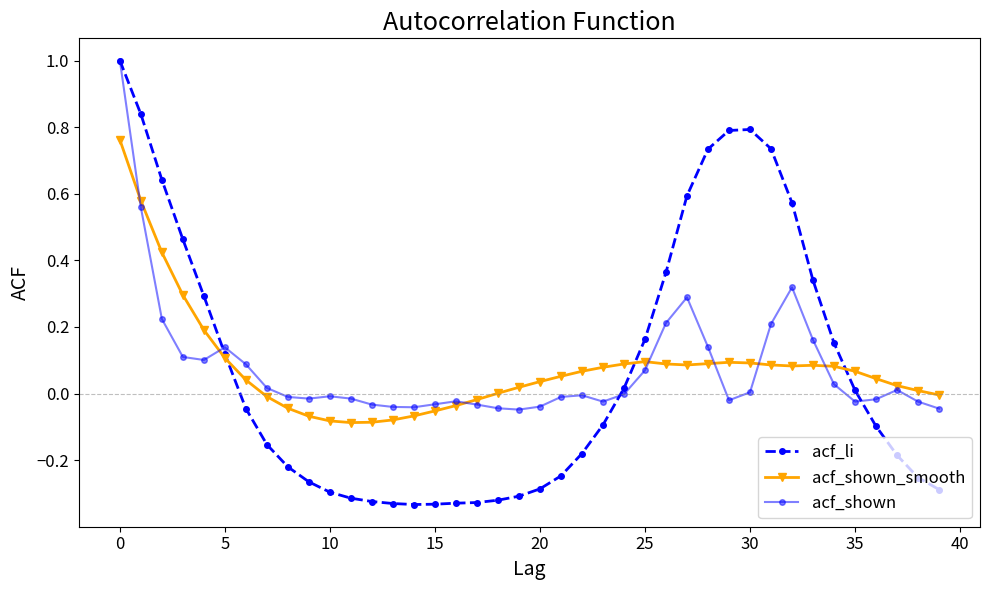

Which series has the largest range (max minus min)?

acf_li